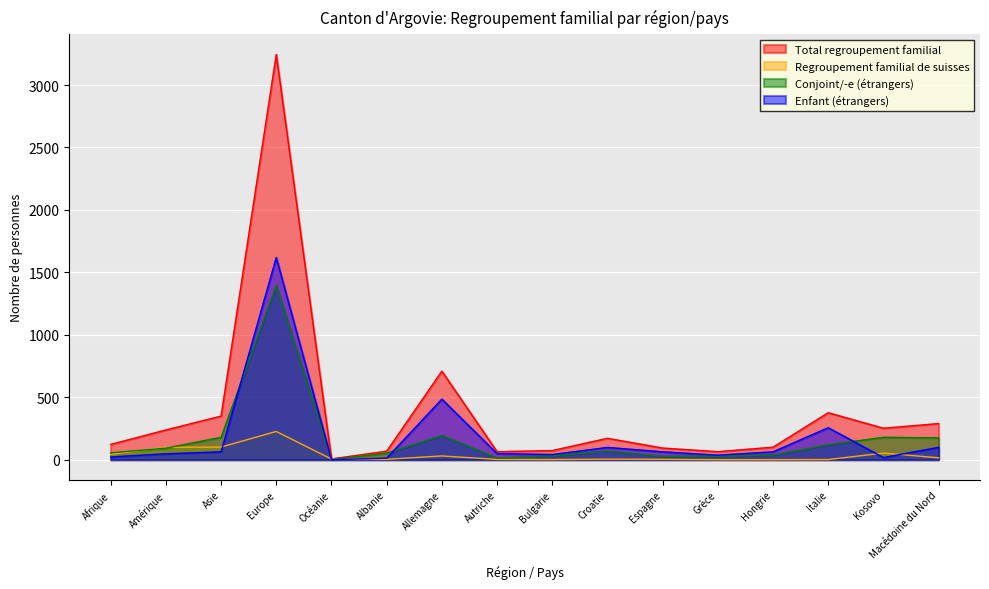

What is the total value across all series at Macédoine du Nord?

578